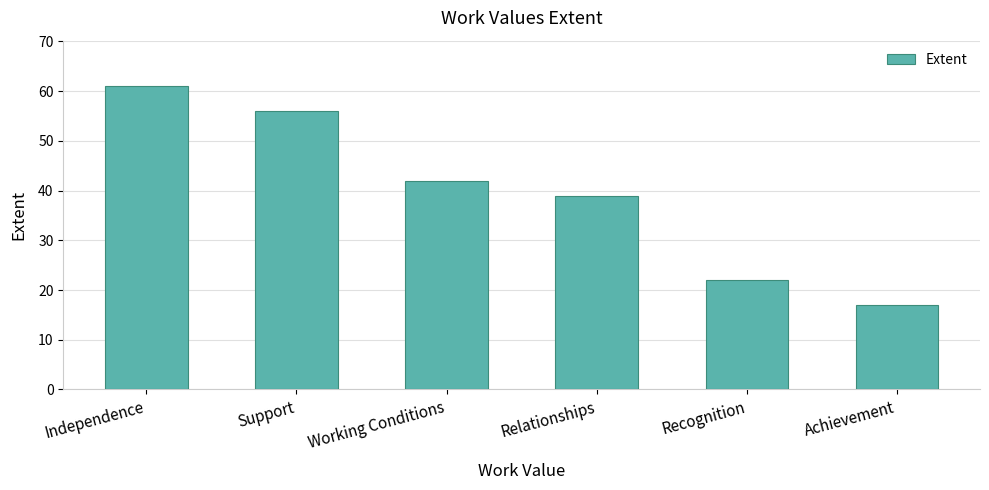

Where is the data nearest to the value 39?

Relationships